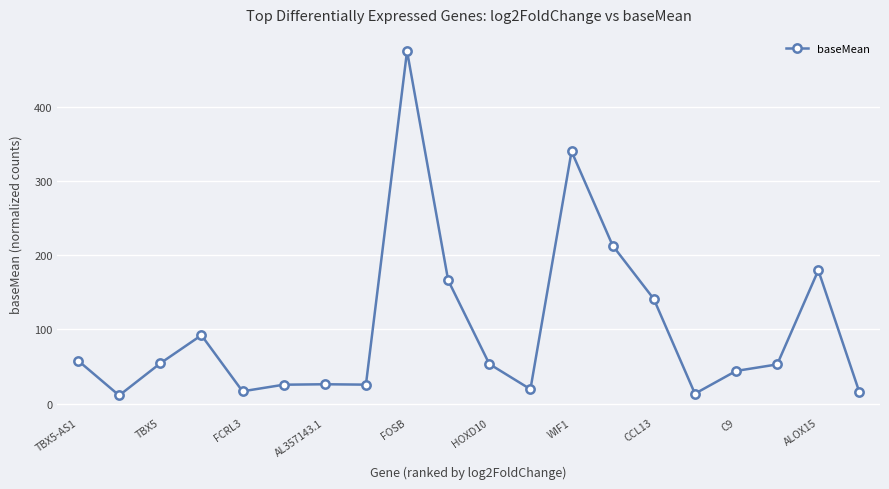

What is the difference between the maximum and minimum values?

463.5